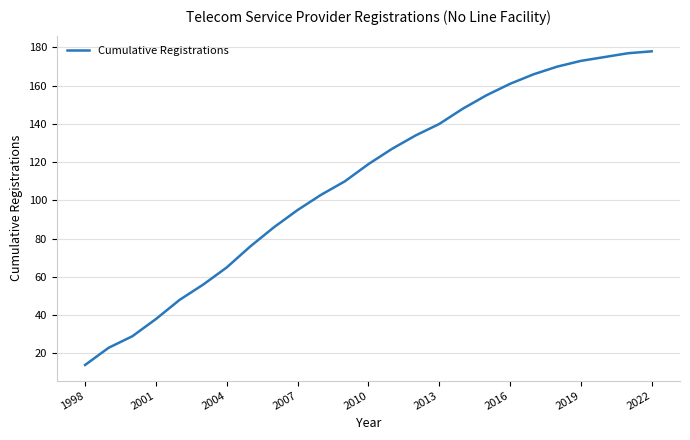

What is the maximum value shown in the chart?

178